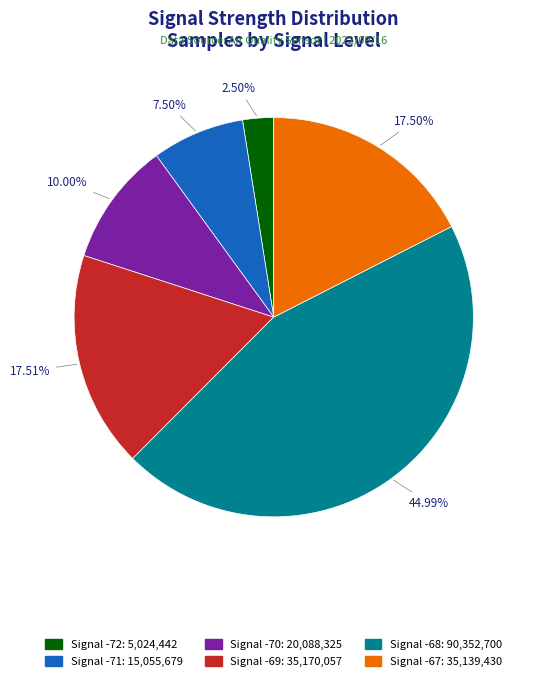

Is there a majority slice in this chart?

No